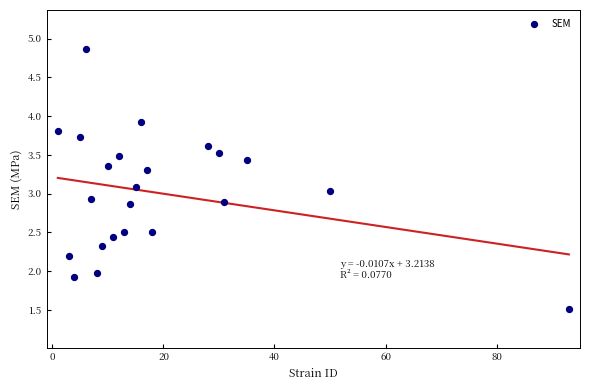

What is the range of Y values (max minus min)?

3.4